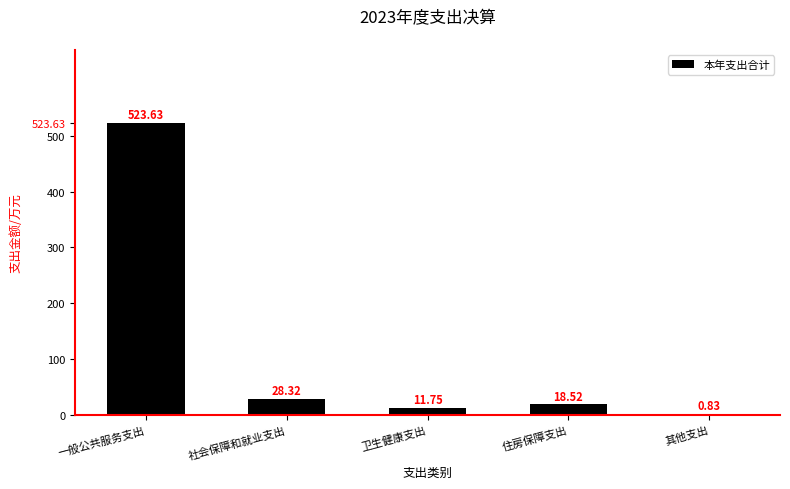

Which label corresponds to the largest value in the chart?

一般公共服务支出